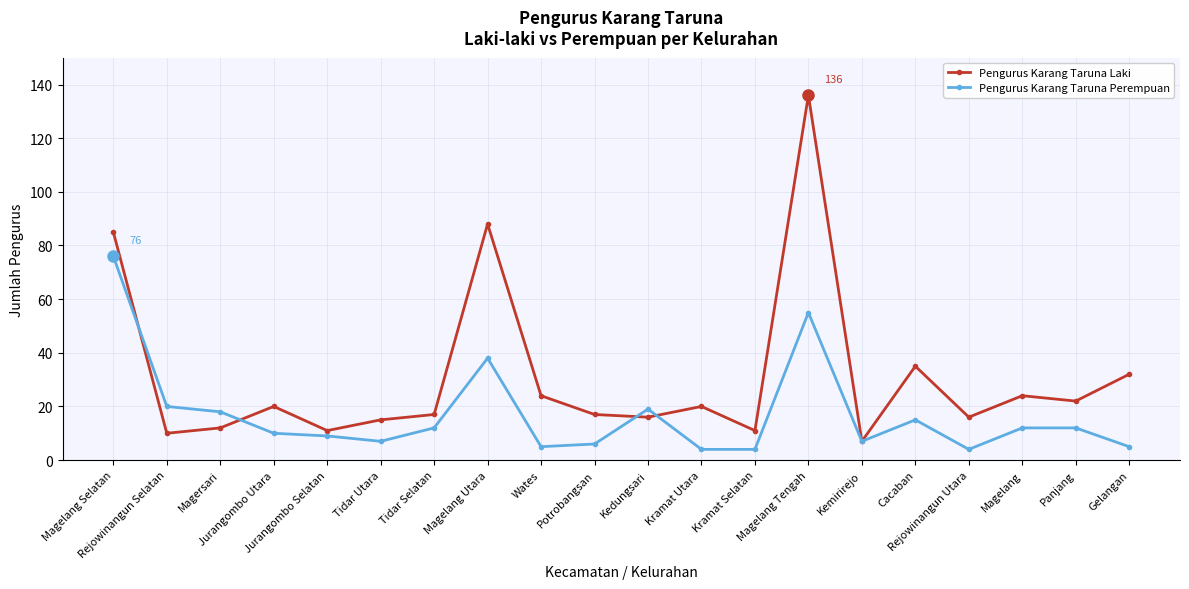

At which category is the sum across all series the highest?

Magelang Tengah